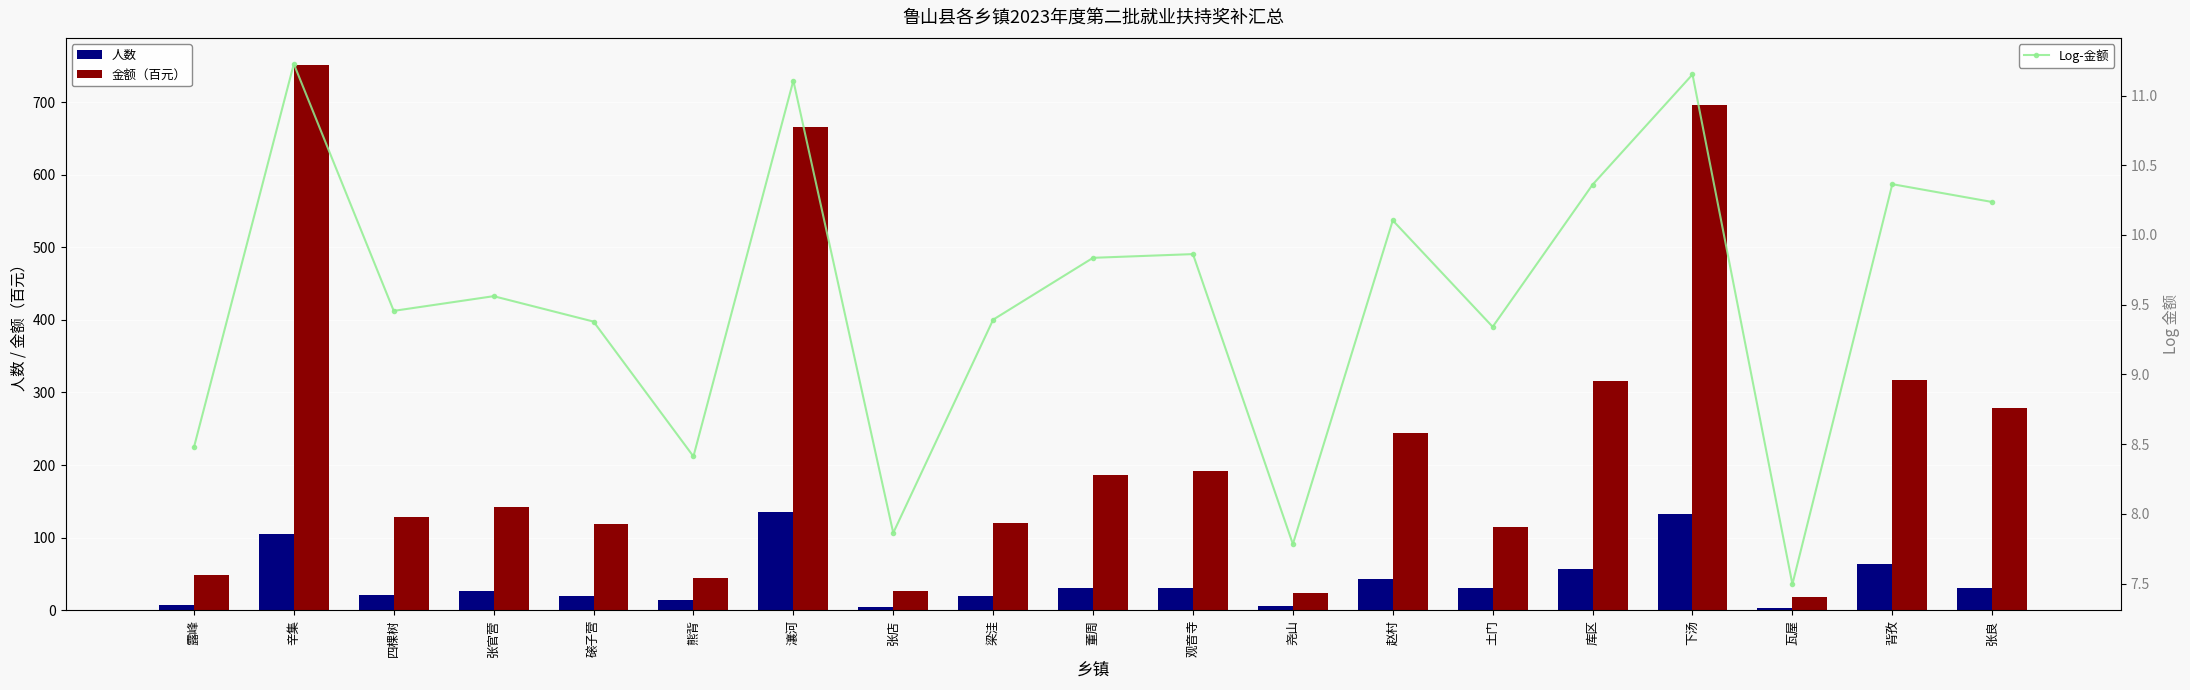

Rank the series by their maximum value, from lowest to highest.

Log-金额, 人数, 金额（百元）